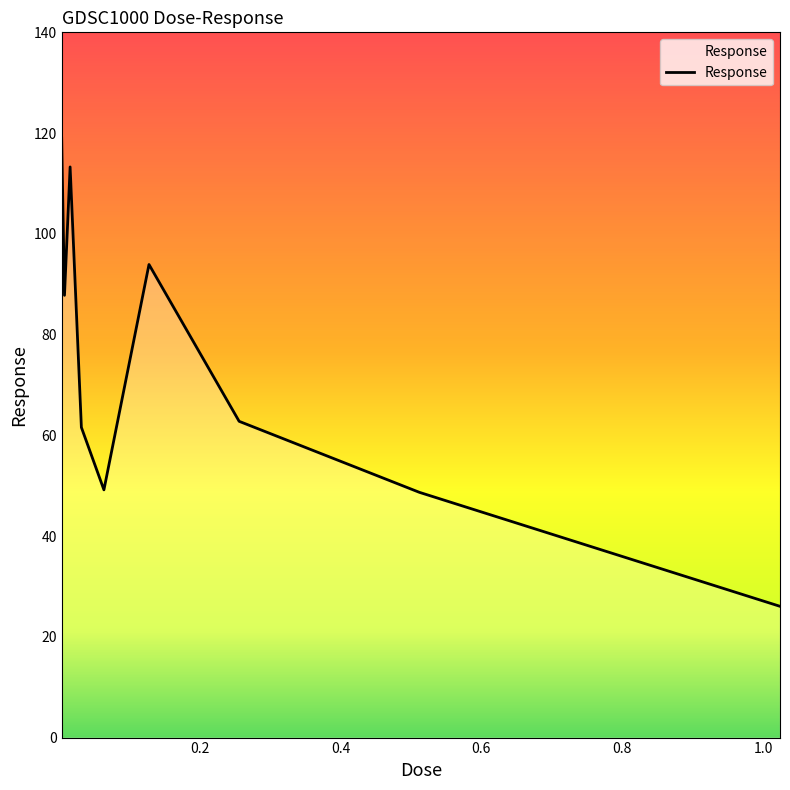

What is the difference between the maximum and minimum values?

92.9